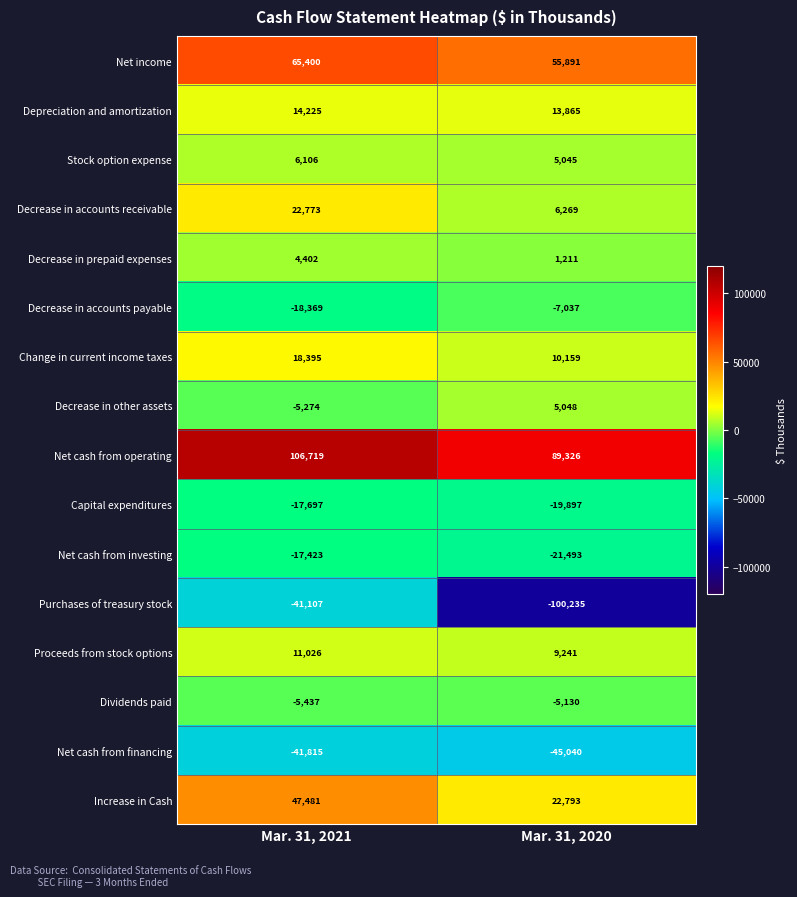

What is the spread (max minus min) of values at Mar. 31, 2021?

148534